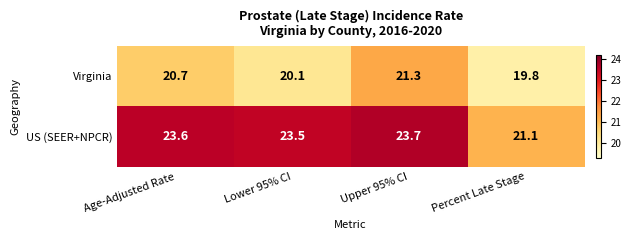

Reading left to right, extract all data points from this chart.

Virginia: 20.7	20.1	21.3	19.8
US (SEER+NPCR): 23.6	23.5	23.7	21.1